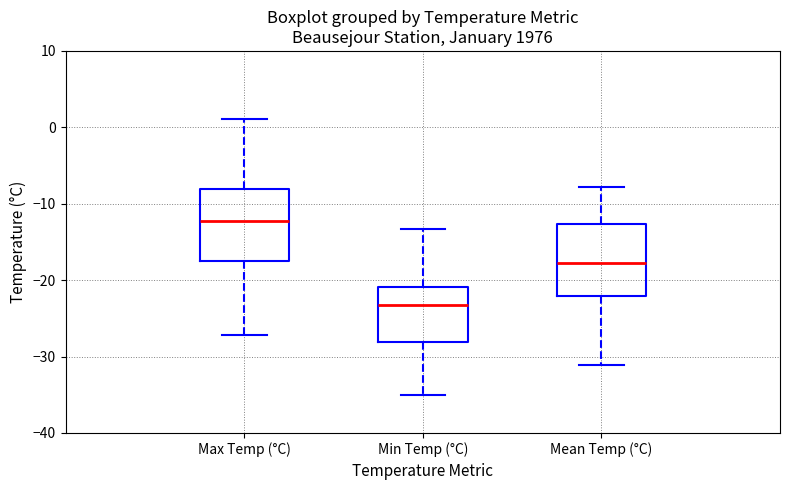

Reading left to right, transcribe this box plot: for each box, give where its median line is, the range the box spans, and where its two whiskers end, as read against the y-axis. The values are not printed on the chart, so give them approximately, as read against the axis.

Max Temp (°C): median -12, box -17 to -8, whiskers -27 to 1
Min Temp (°C): median -23, box -28 to -21, whiskers -35 to -13
Mean Temp (°C): median -18, box -22 to -13, whiskers -31 to -8